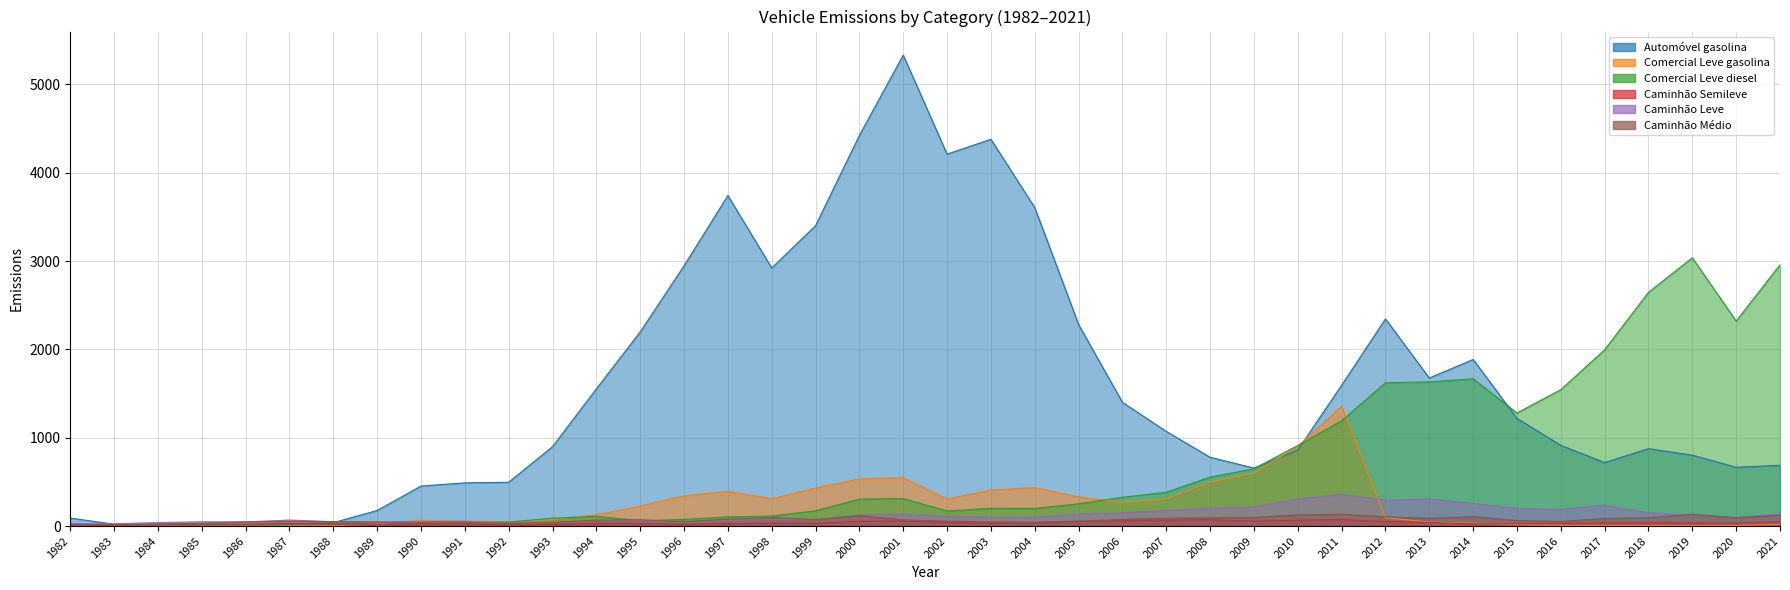

Which series has the largest total across all categories?

Automóvel gasolina